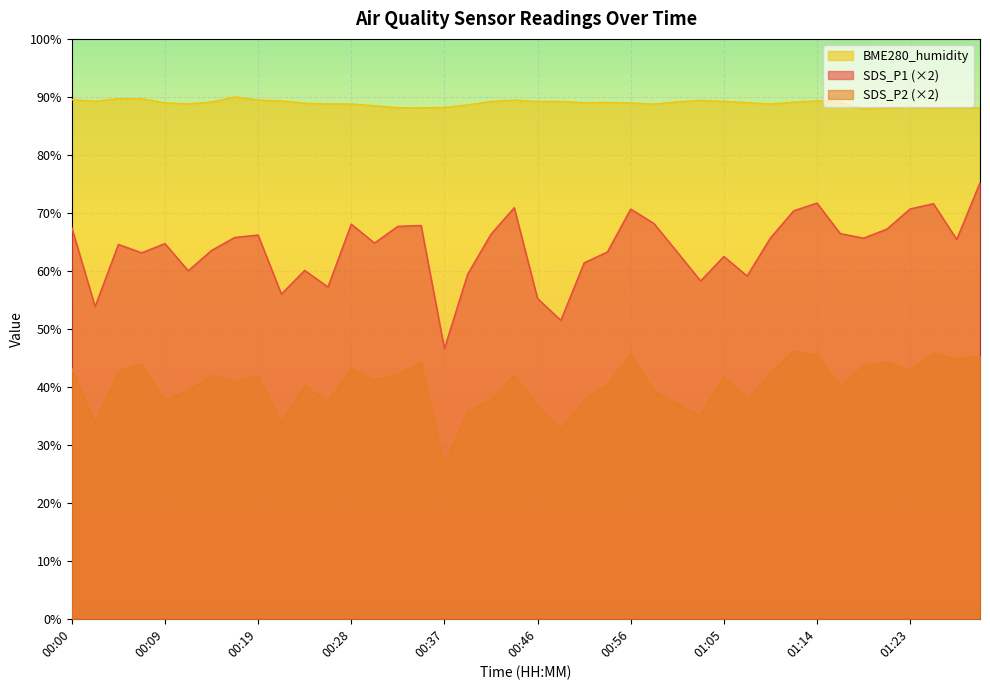

What is the total value across all series at 00:14?

194.6